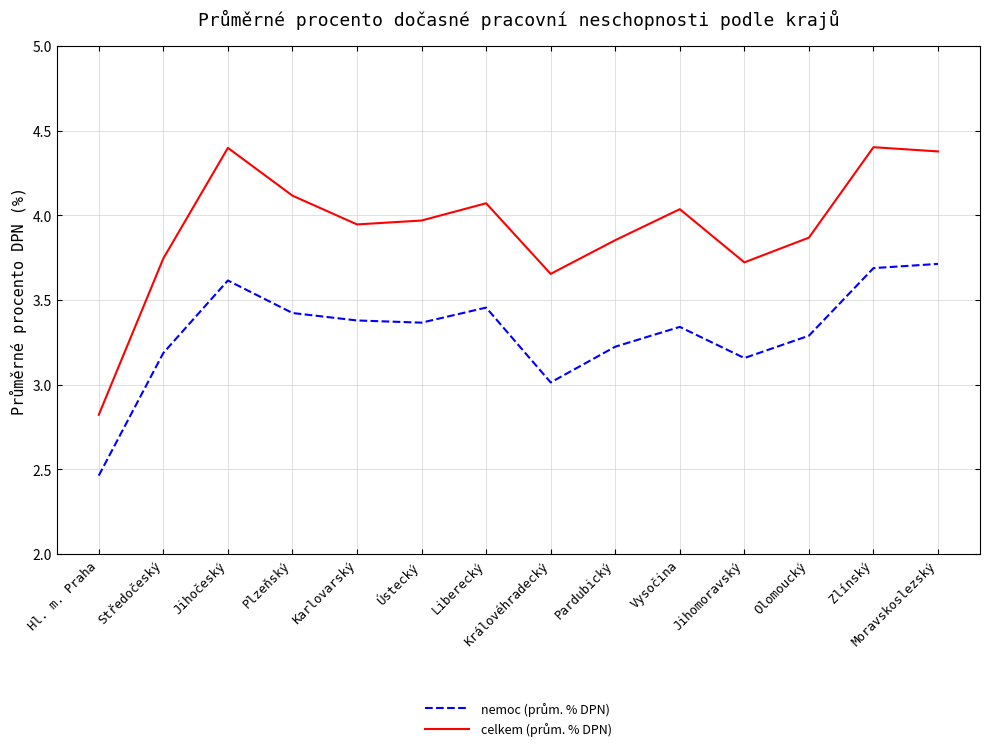

What position from the left is Hl. m. Praha?

1